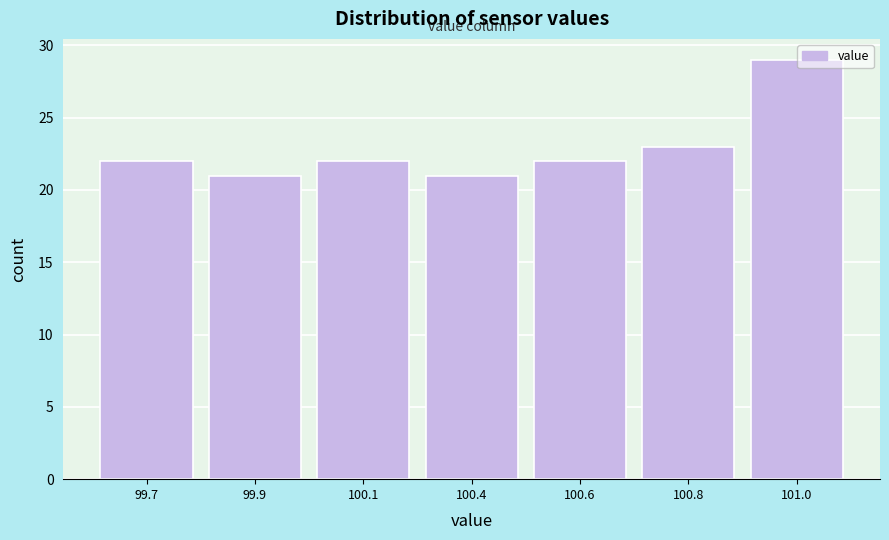

Reading left to right, extract all data points from this chart.

22	21	22	21	22	23	29